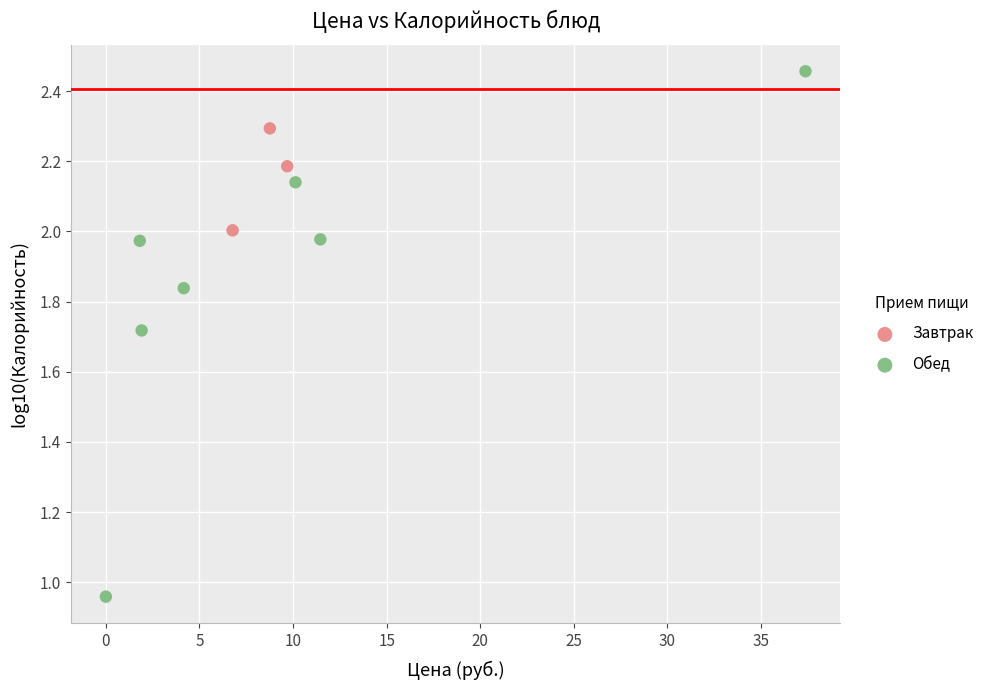

Which series contains the highest Y value?

Обед